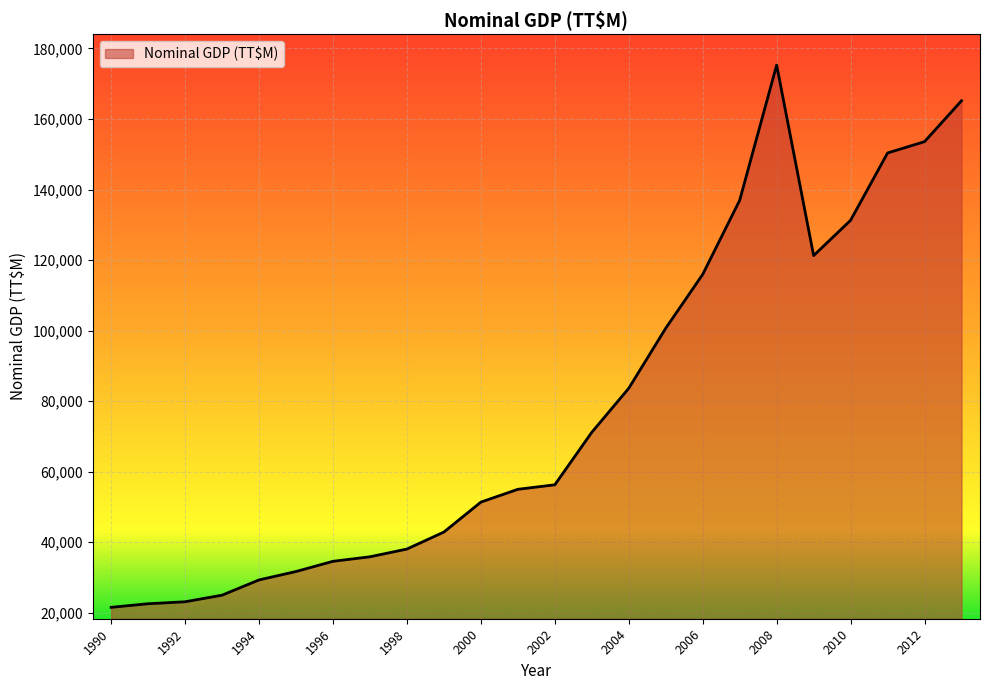

What is the difference between the maximum and minimum values?

153747.9